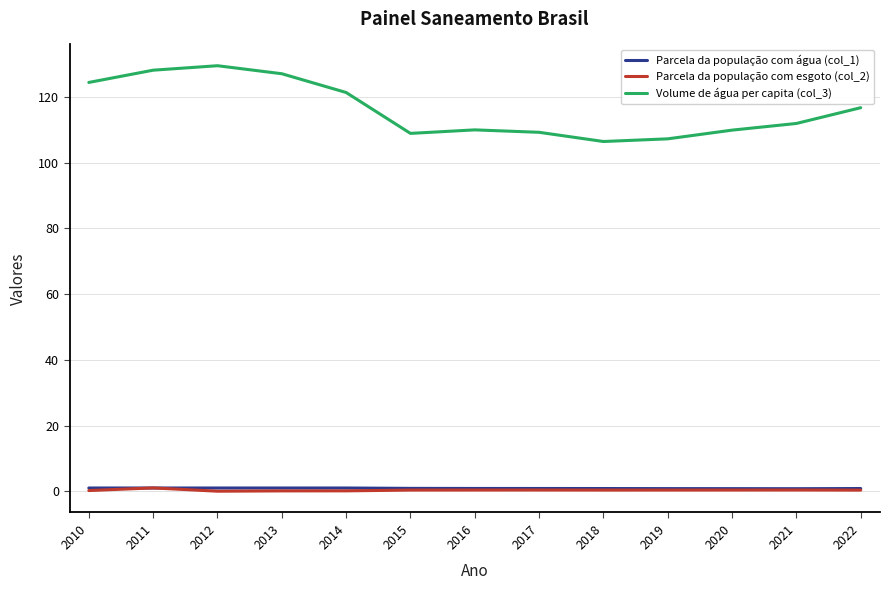

In Volume de água per capita (col_3), how many points are higher than both neighbors (excluding endpoints)?

2